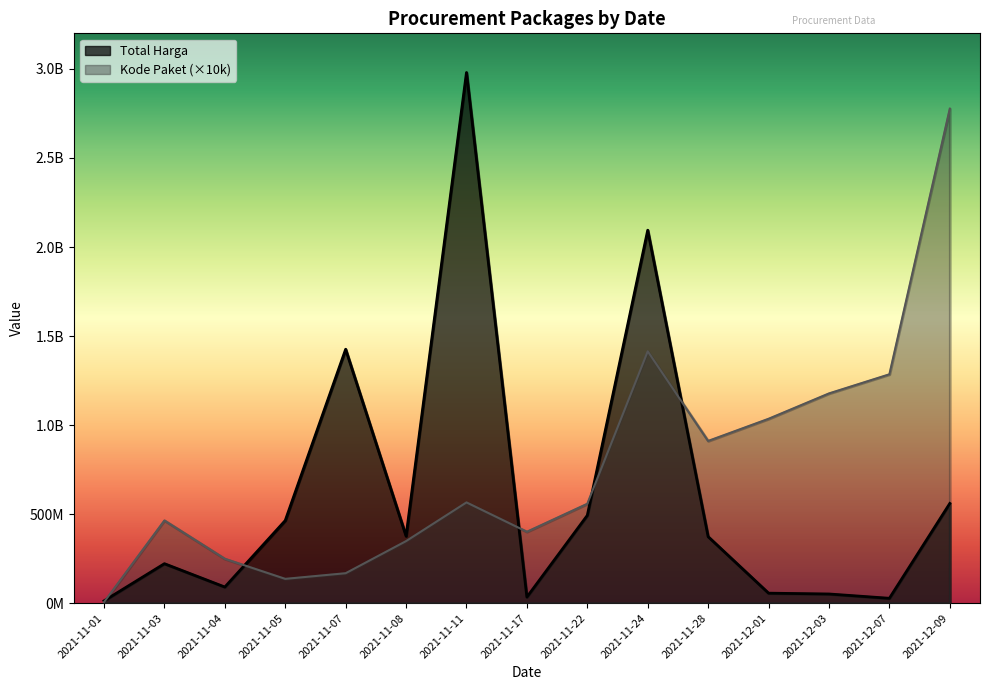

True or false: Total Harga has a value of 78267934 at 2021-12-03.

False